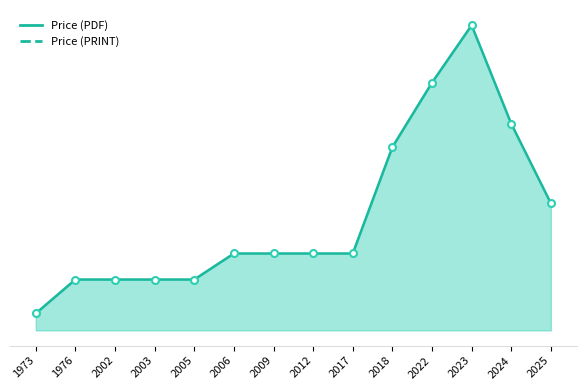

Where is Price (PDF) nearest to the value 136?

2018